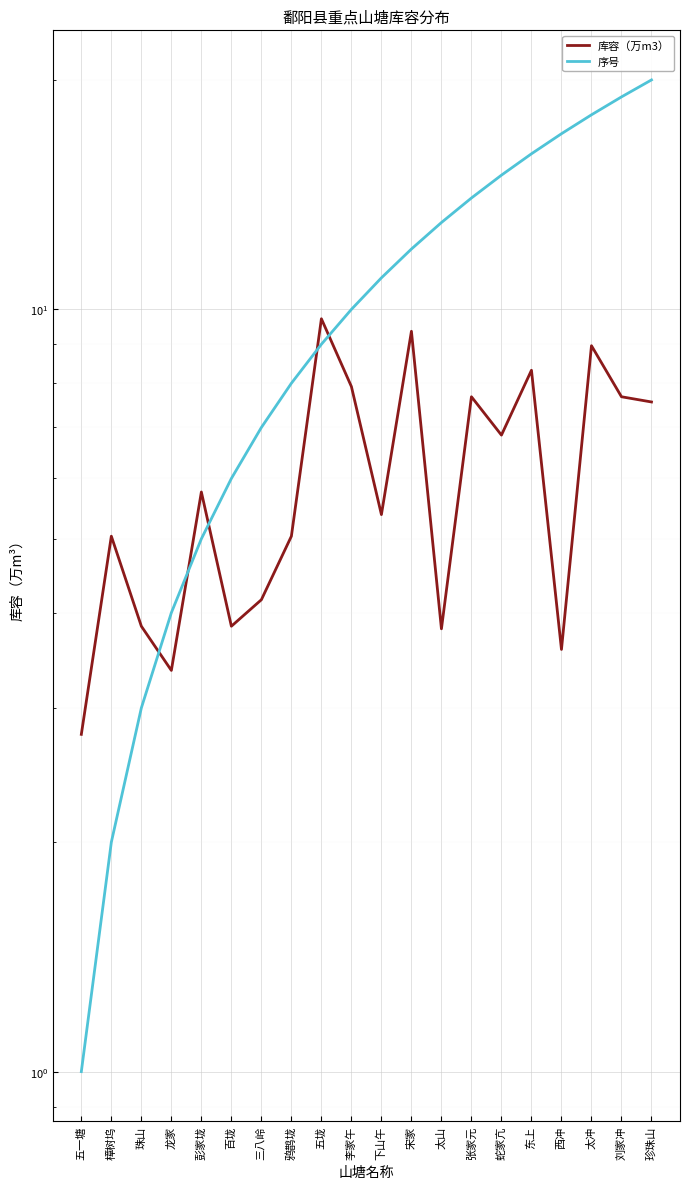

At which label does 库容（万m3） first exceed 5?

樟树坞